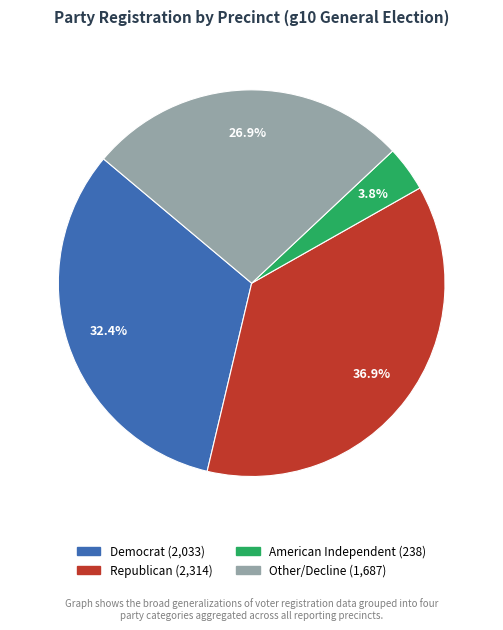

Count the number of slices in the pie.

4